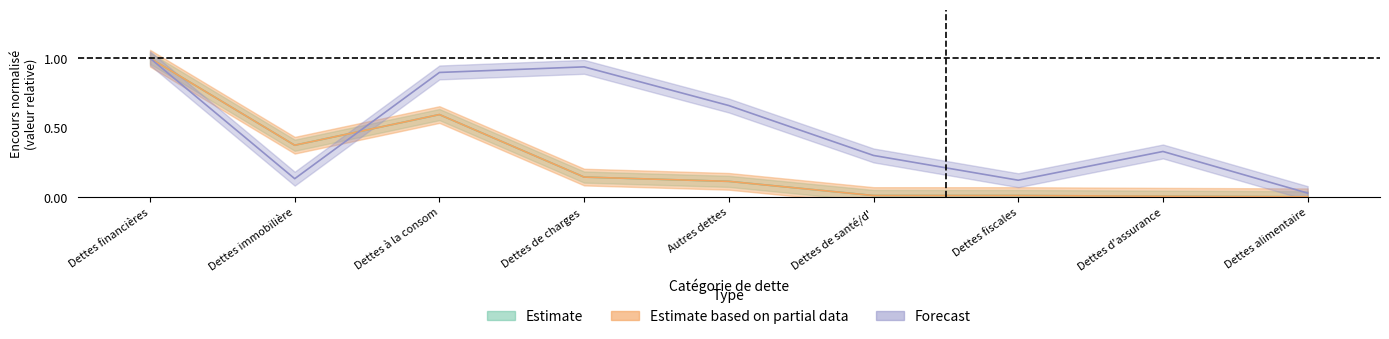

At which category is the sum across all series the highest?

Dettes financières